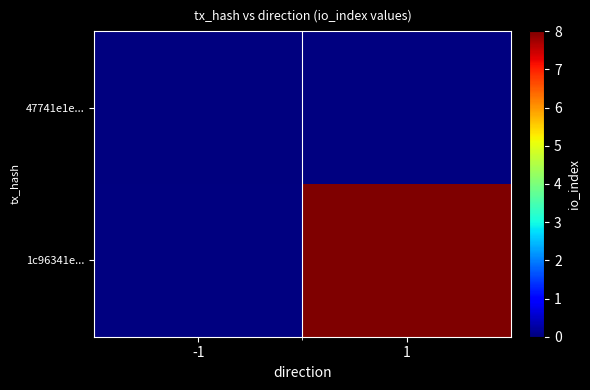

List the labels in order of 1c96341e... value, smallest first.

-1, 1